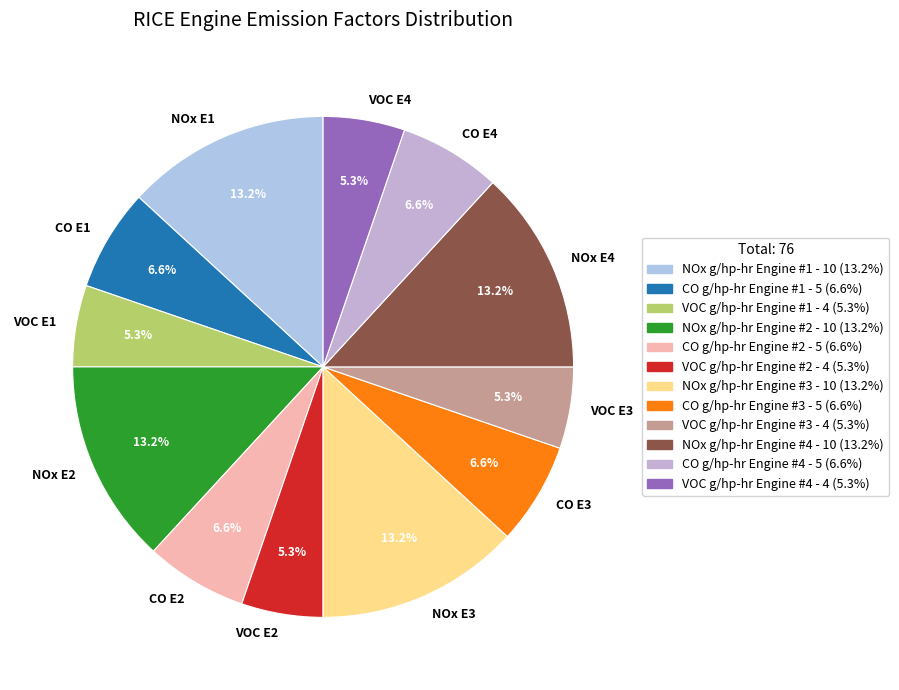

Is there a majority slice in this chart?

No